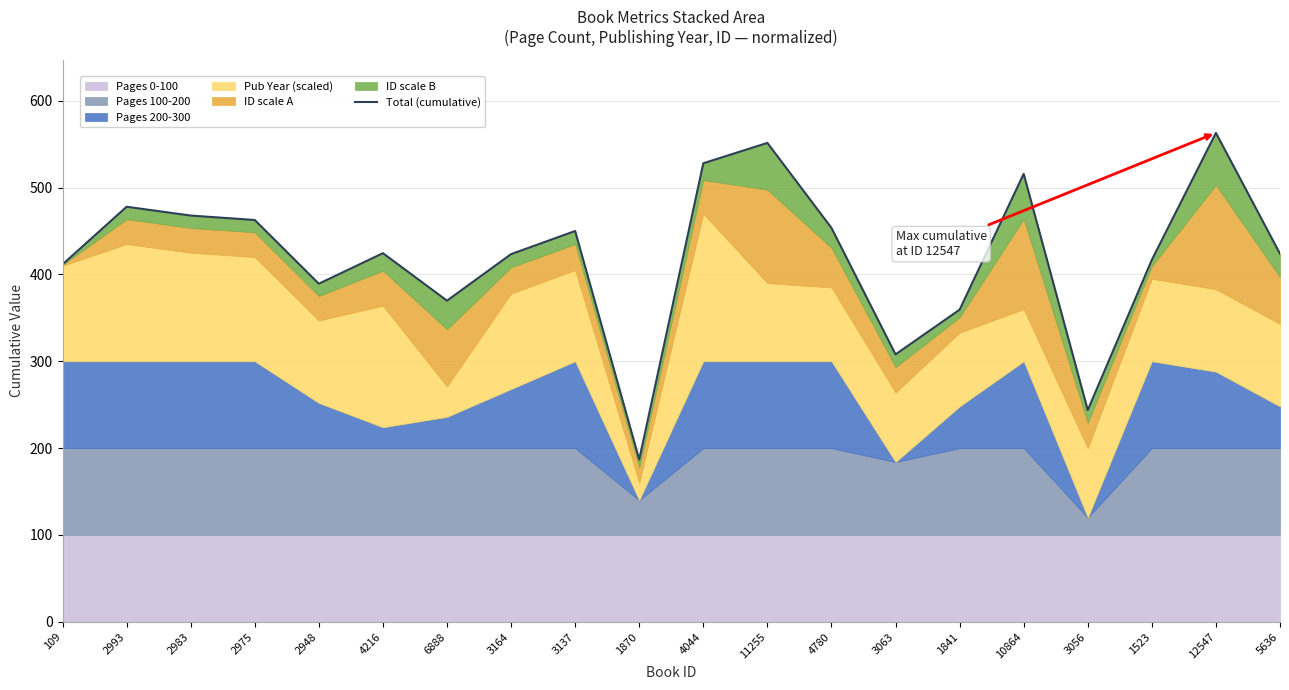

Which has a higher value, 5636 or 3063?

5636